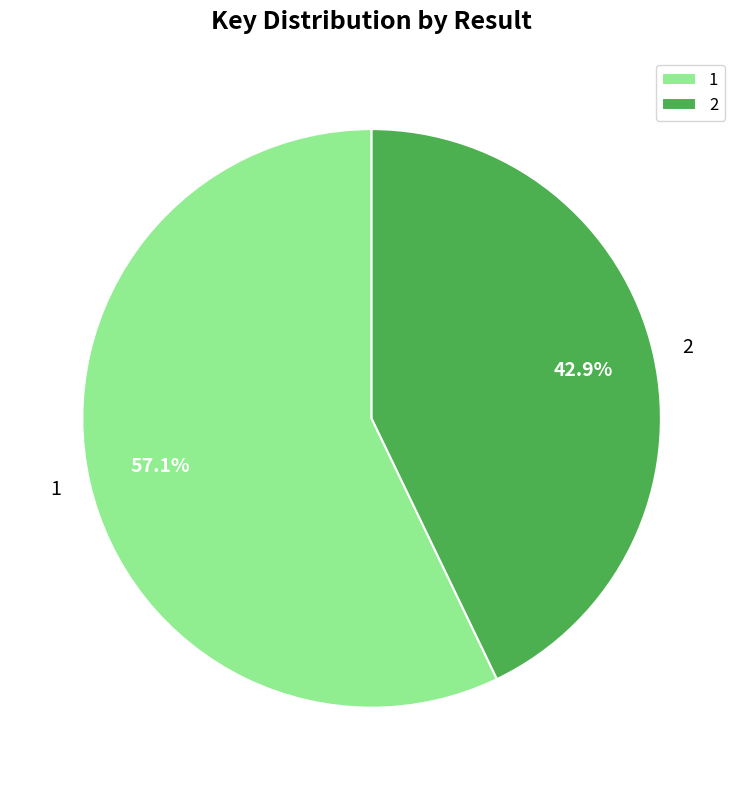

Which slice is the smallest?

2